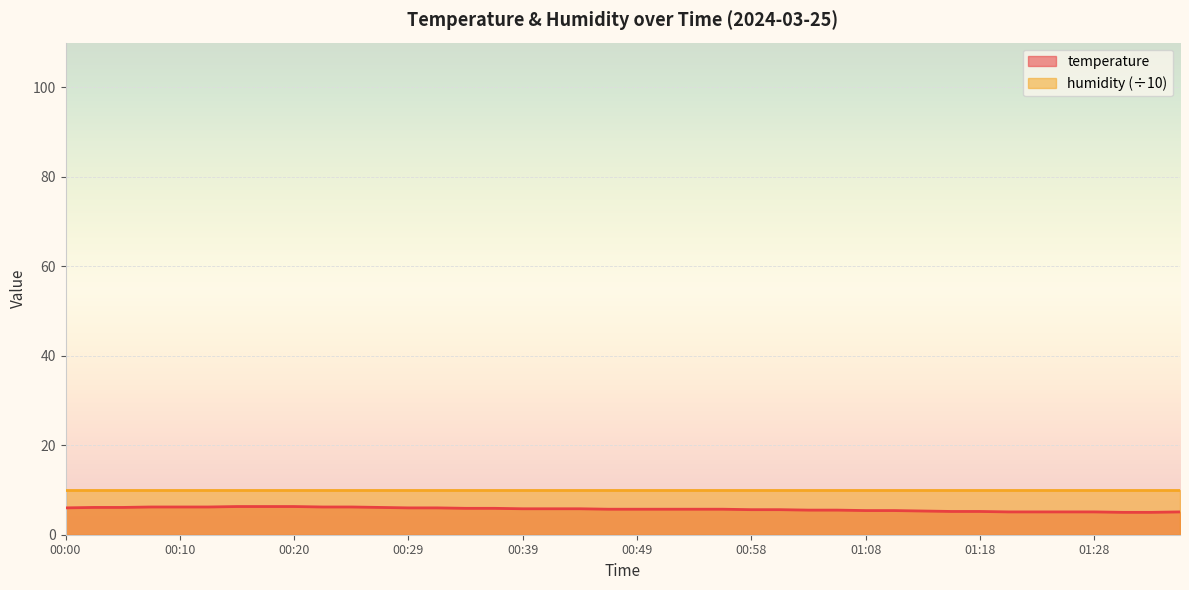

List the labels in order of value, largest first.

00:15, 00:17, 00:20, 00:07, 00:10, 00:12, 00:22, 00:24, 00:02, 00:05, 00:27, 00:00, 00:29, 00:32, 00:34, 00:37, 00:39, 00:42, 00:44, 00:46, 00:49, 00:51, 00:54, 00:56, 00:58, 01:01, 01:03, 01:06, 01:08, 01:11, 01:13, 01:16, 01:18, 01:21, 01:23, 01:25, 01:28, 01:35, 01:30, 01:33